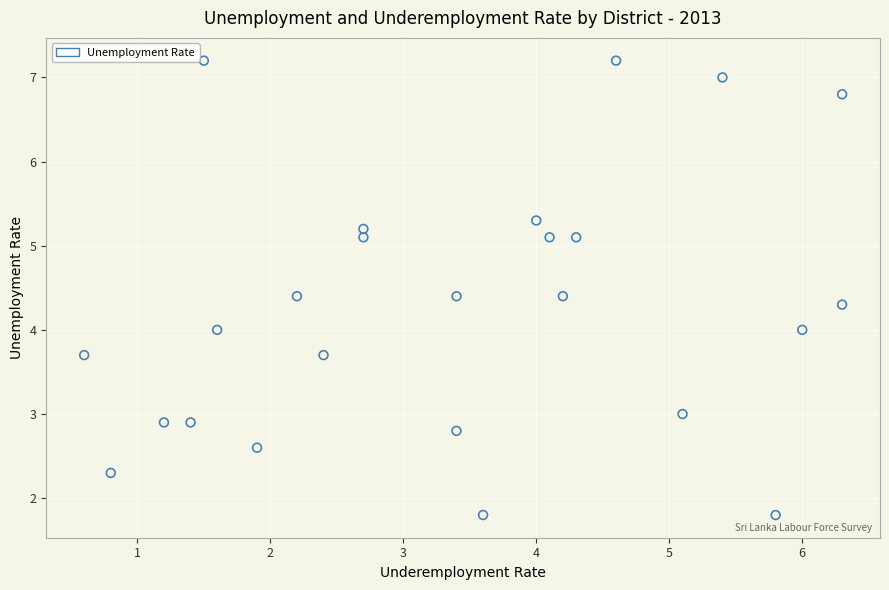

What is the range of X values (max minus min)?

5.7